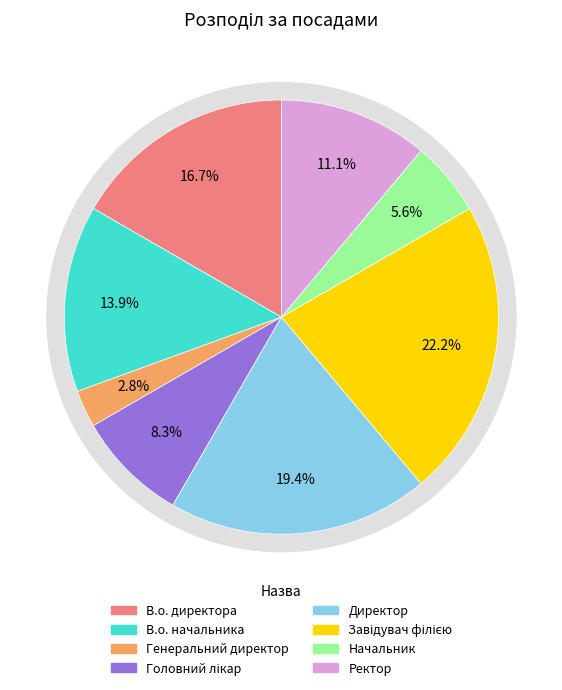

Is it true that Головний лікар is 19% of the pie?

False